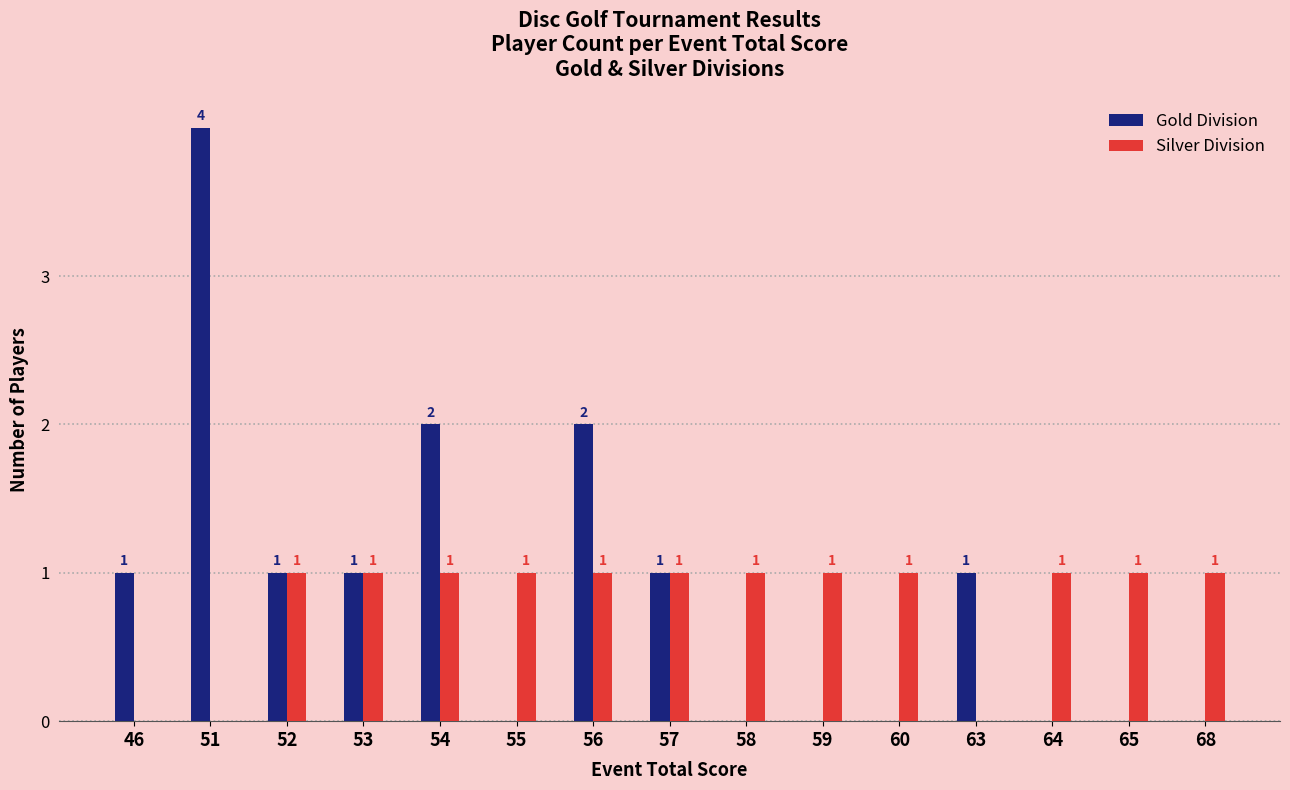

What is the spread (max minus min) of values at 46?

1